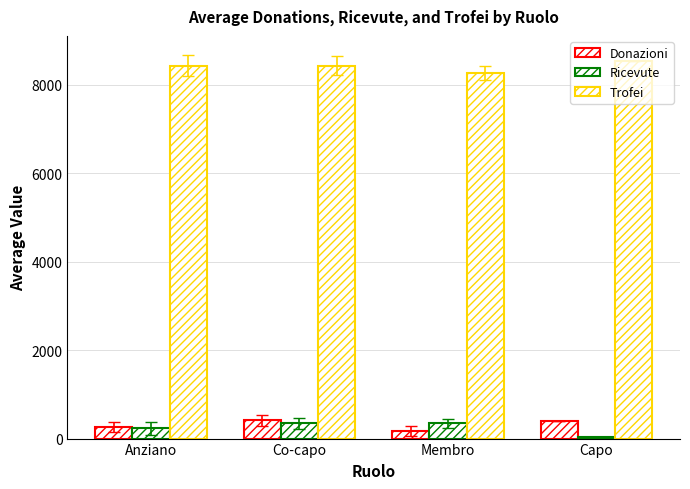

What is the sum of all Ricevute values?

964.1